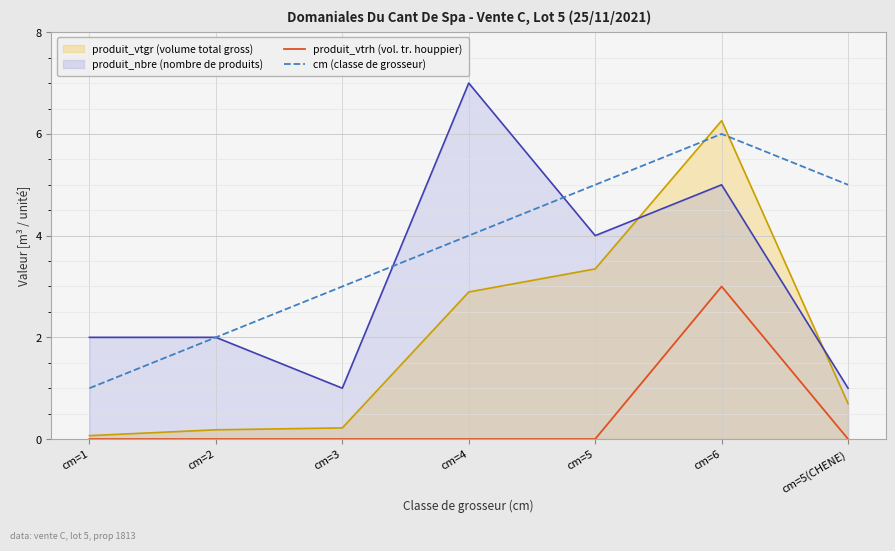

True or false: cm (classe de grosseur) and produit_vtrh (vol. tr. houppier) cross at least once.

False